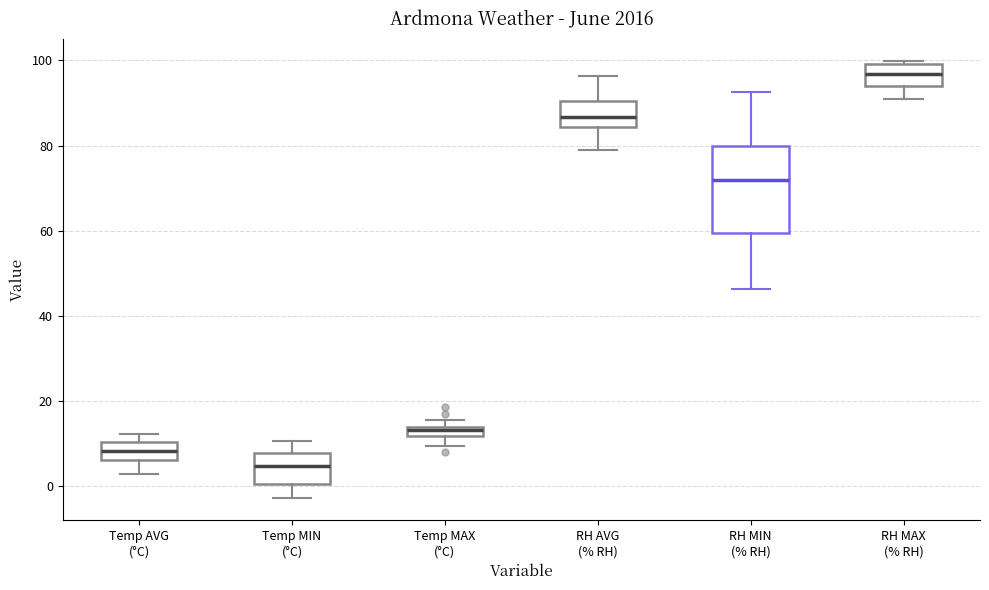

Where does the median line of the box for RH AVG (% RH) sit on the y-axis? The values are not printed on the chart, so give them approximately, as read against the axis.

86